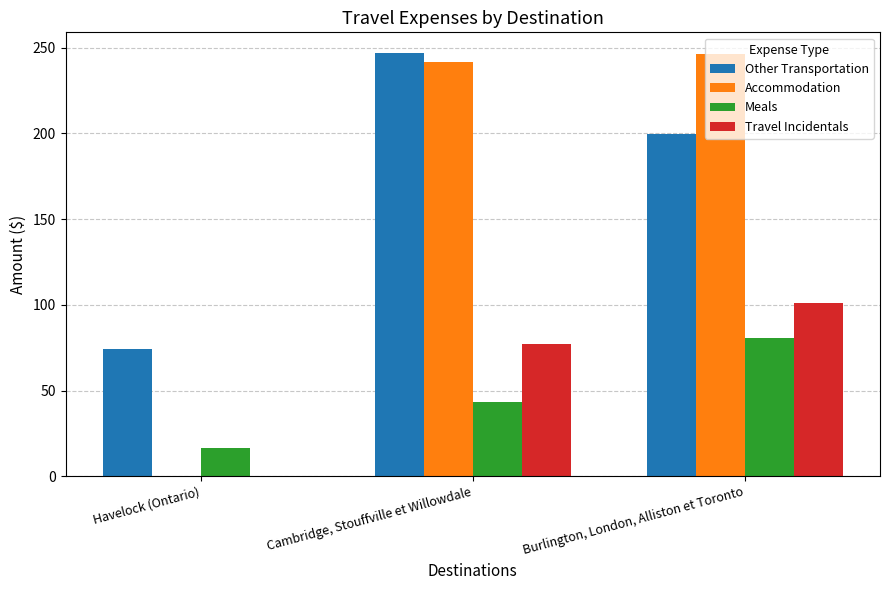

True or false: Accommodation has a value of 0.0 at Havelock (Ontario).

True